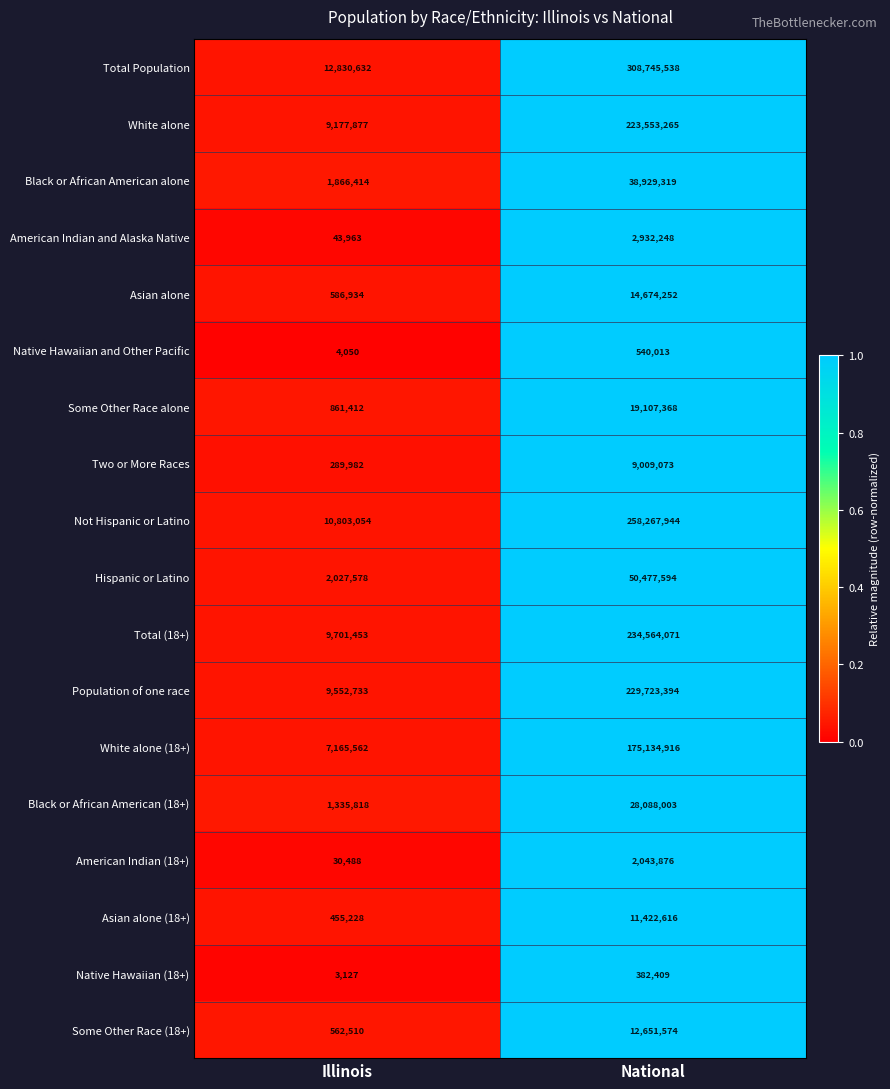

The value of American Indian (18+) at Illinois is 6311. True or false?

False